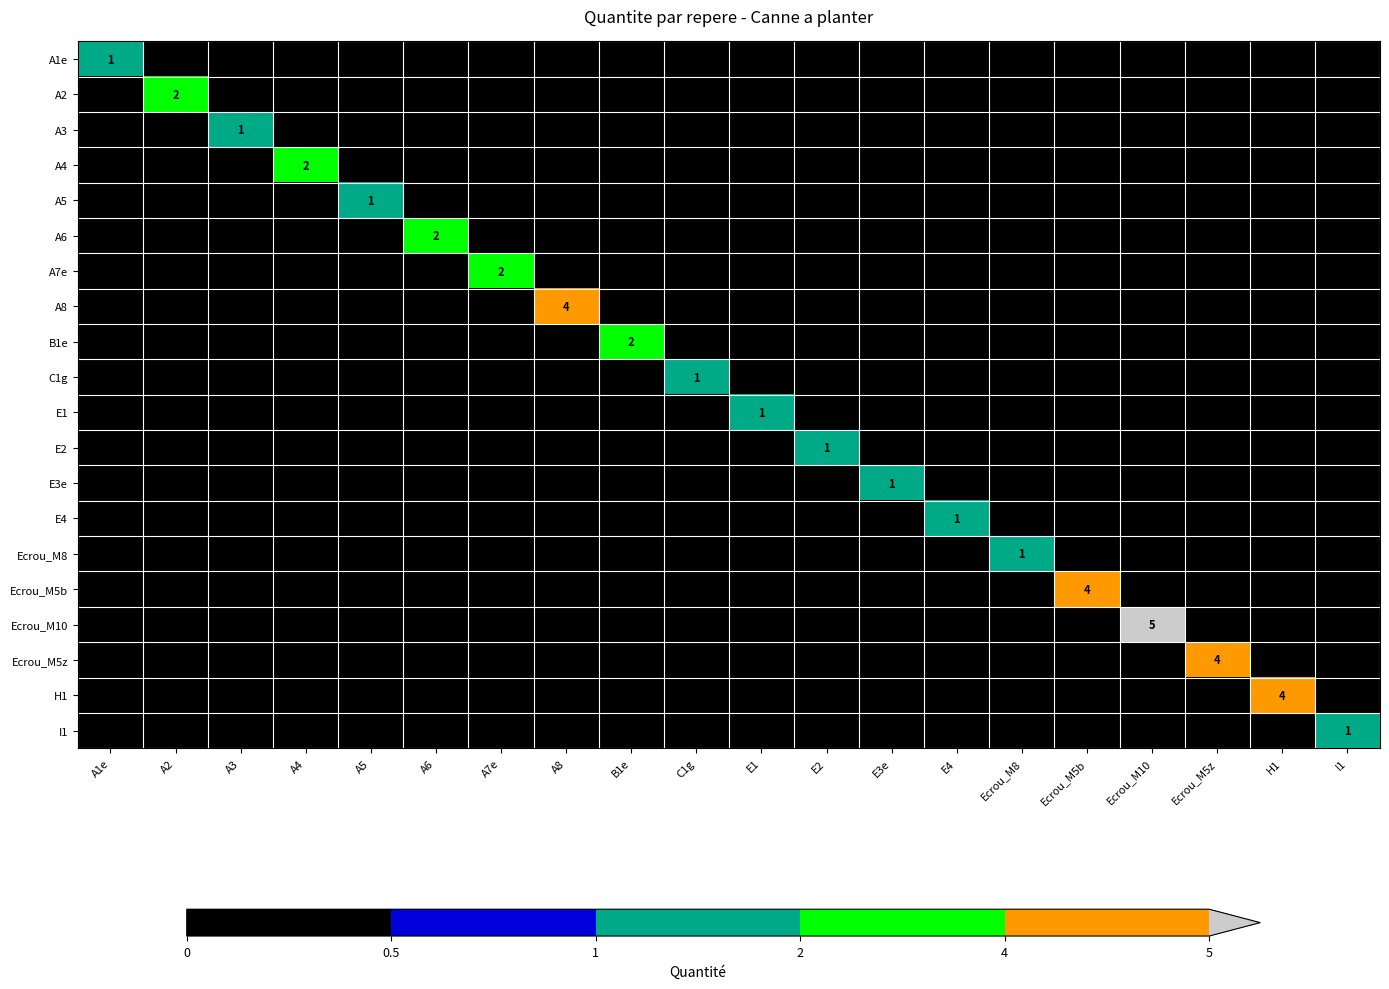

Which series has the largest range (max minus min)?

Ecrou_M10